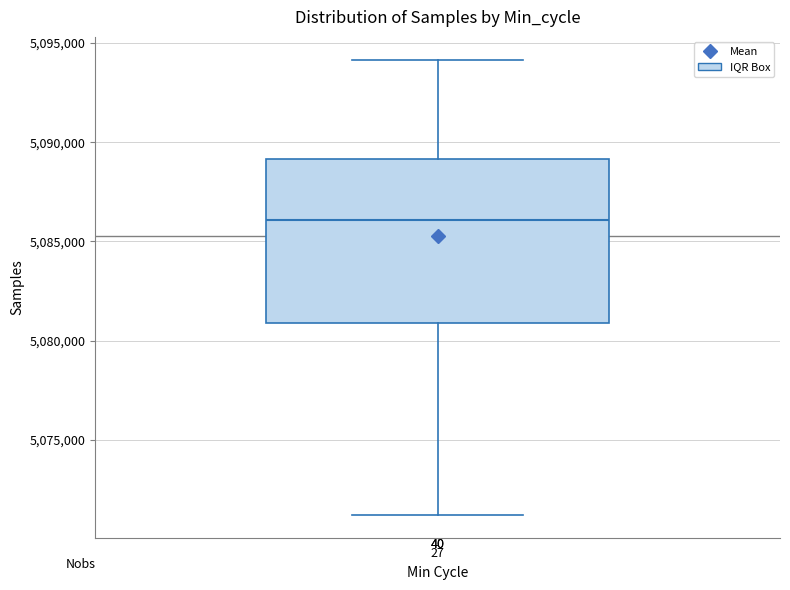

Transcribe this box plot: give where the median line is, the range the box spans, and where the two whiskers end, as read against the y-axis. The values are not printed on the chart, so give them approximately, as read against the axis.

median 5086000, box 5081000 to 5089000, whiskers 5071000 to 5094000